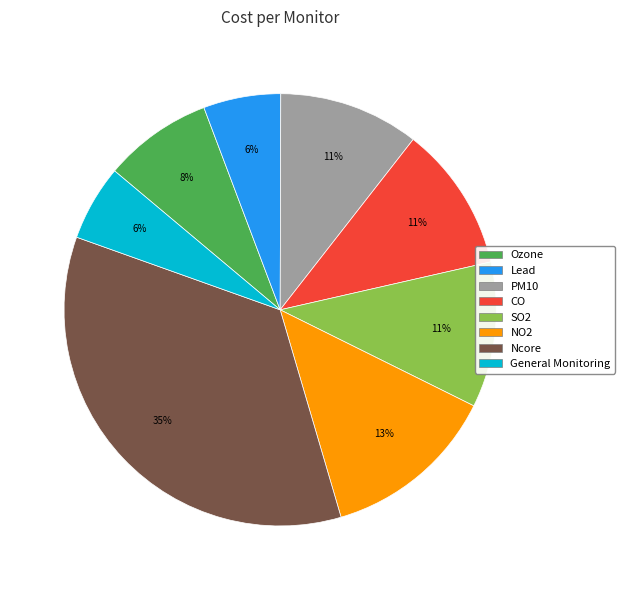

The Ozone slice represents 20% of the pie. True or false?

False